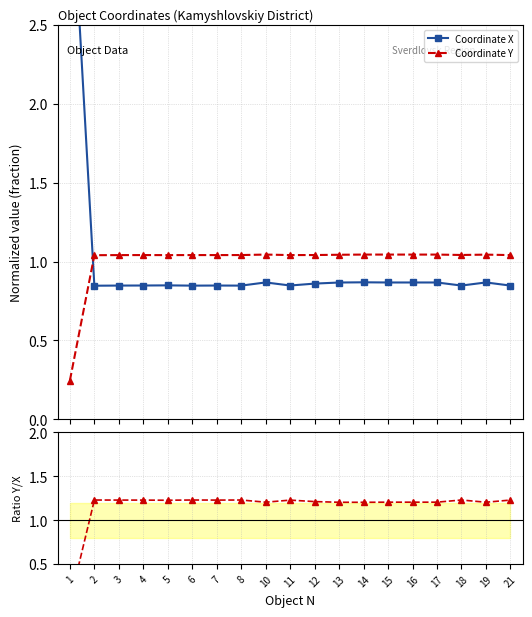

How many values in the Coordinate Y series are below 1?

1